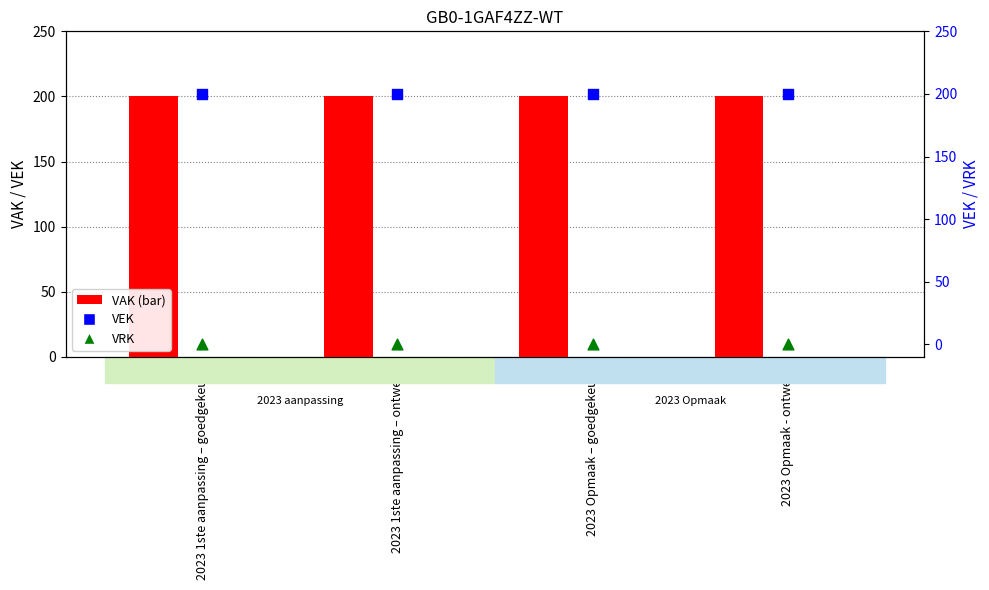

Is the value of VEK at 2023 Opmaak - ontwerp greater than the value of VAK at 2023 Opmaak – goedgekeurd?

No